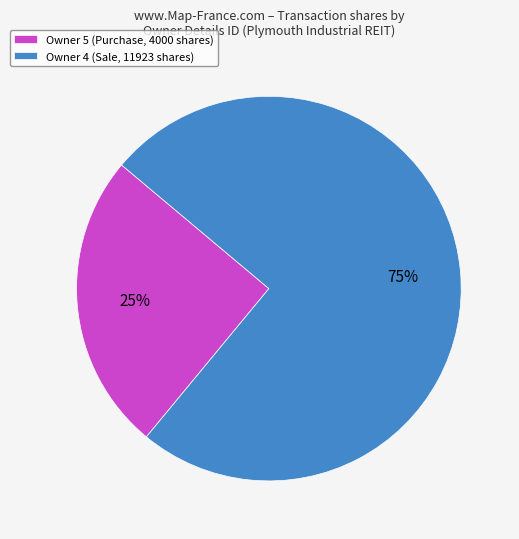

What is the ratio of the value at Owner 4 (Sale, 11923 shares) to the value at Owner 5 (Purchase, 4000 shares)?

3.0